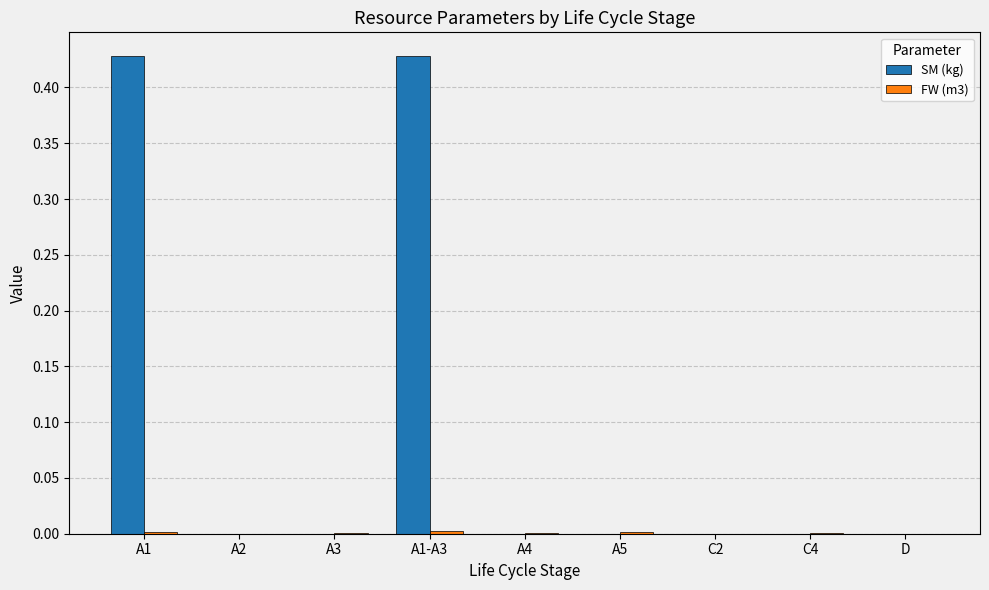

The value of SM (kg) at A3 is 0.0. True or false?

True